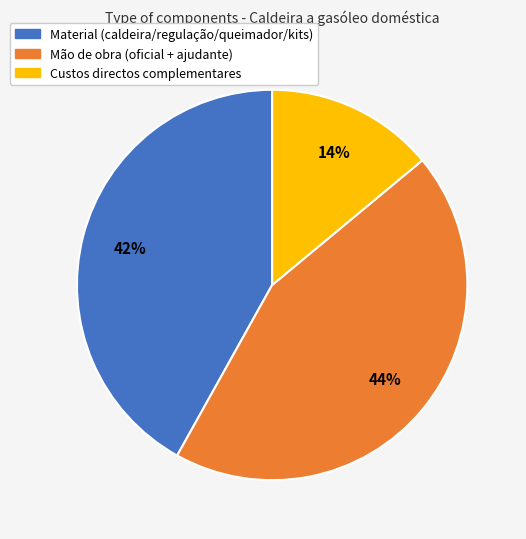

Count the number of slices in the pie.

3